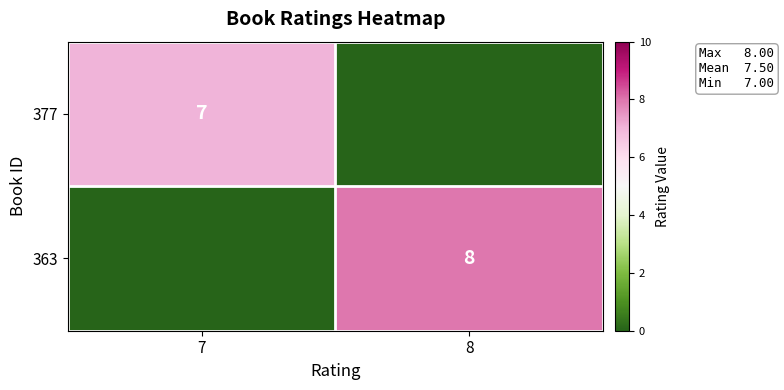

The 363 series shows 8 at 8. True or false?

True